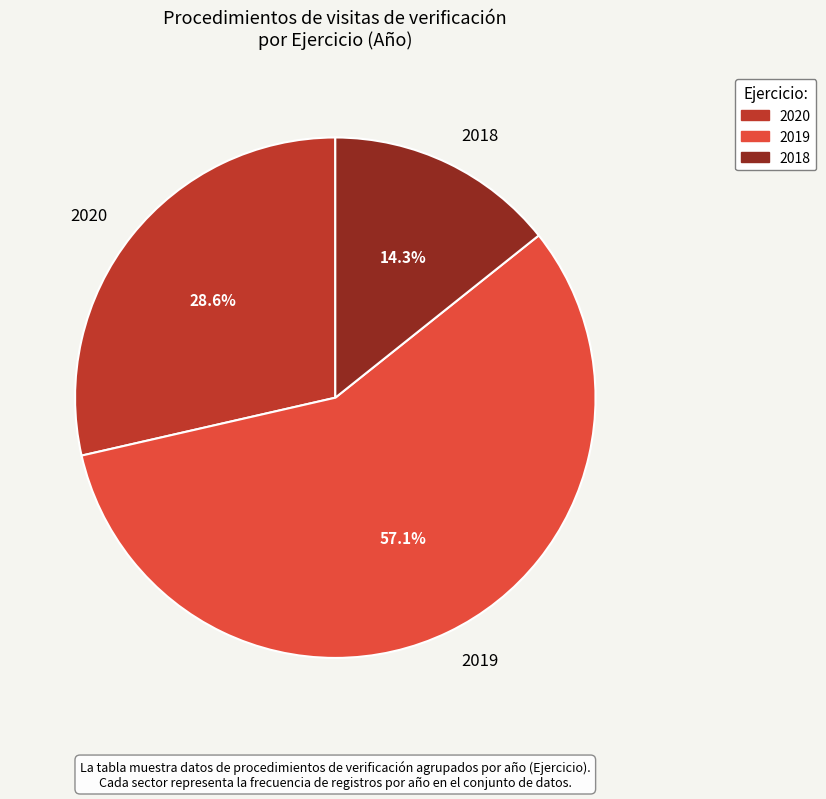

To the nearest percent, what portion does 2019 represent?

57%